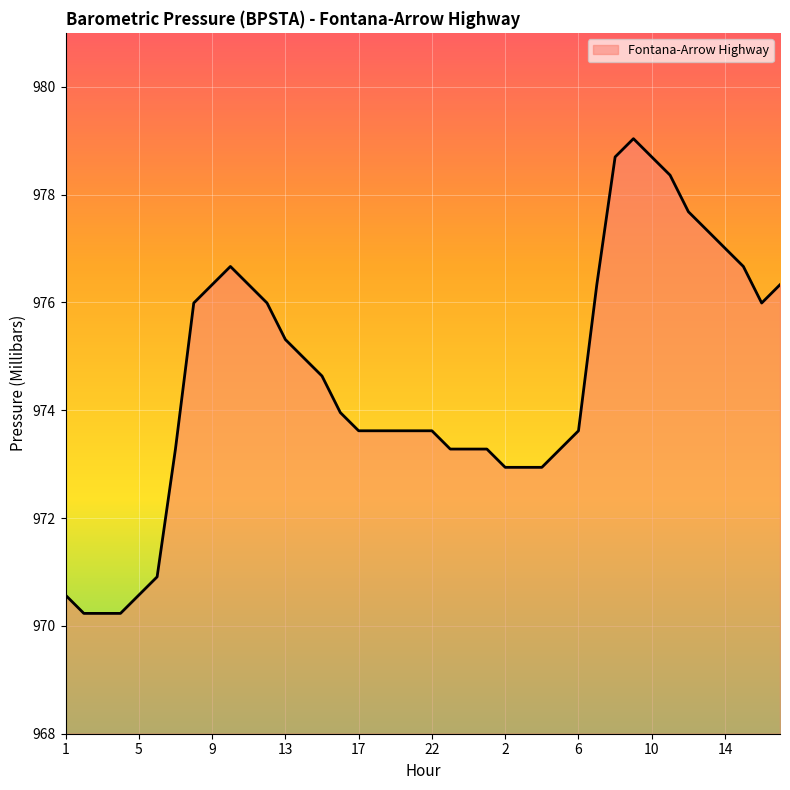

What is the difference between the maximum and minimum values?

8.8